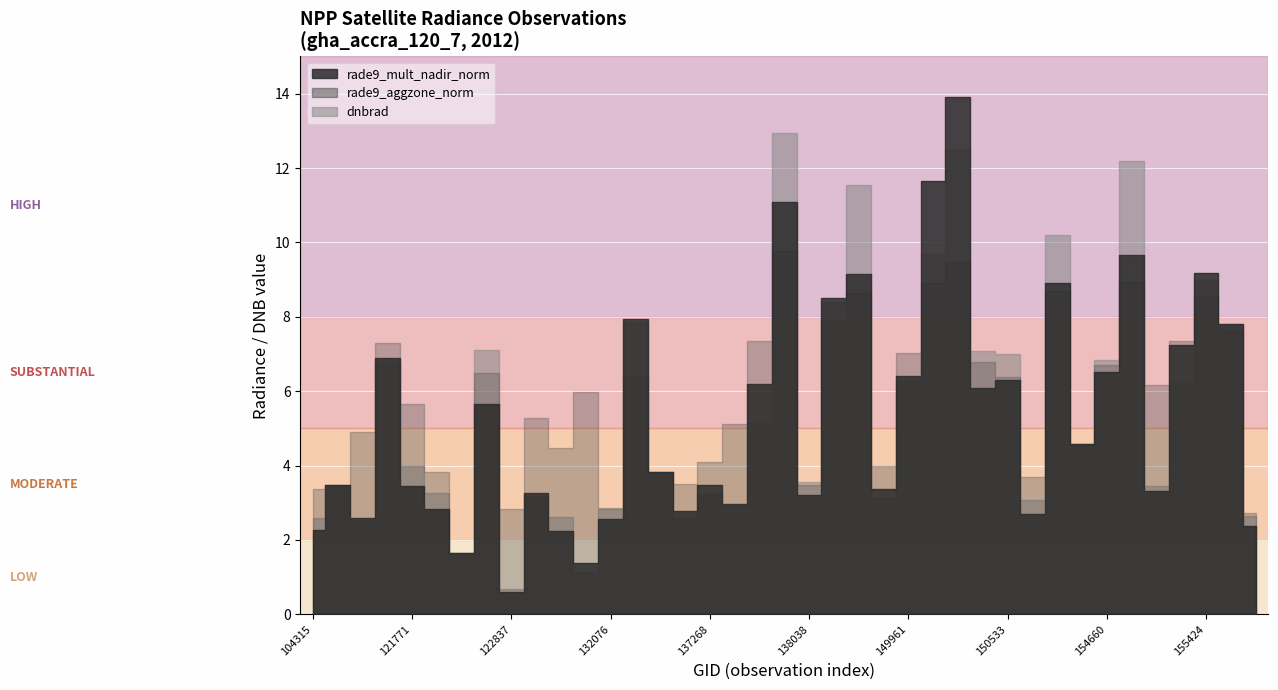

At which category is the sum across all series the highest?

150161